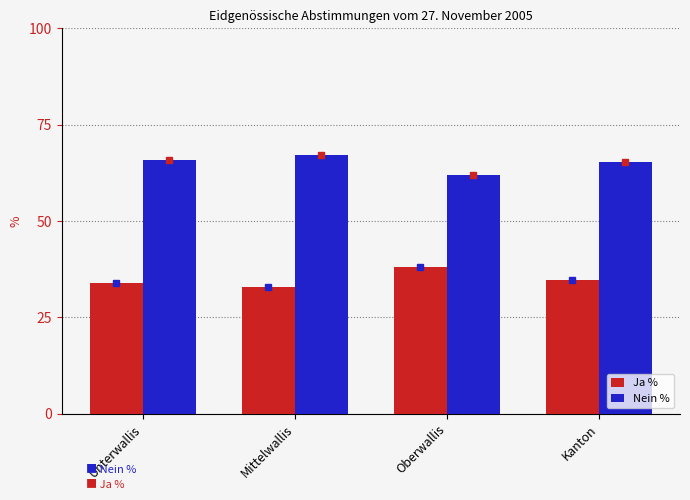

What is the minimum value for Ja %?

32.9